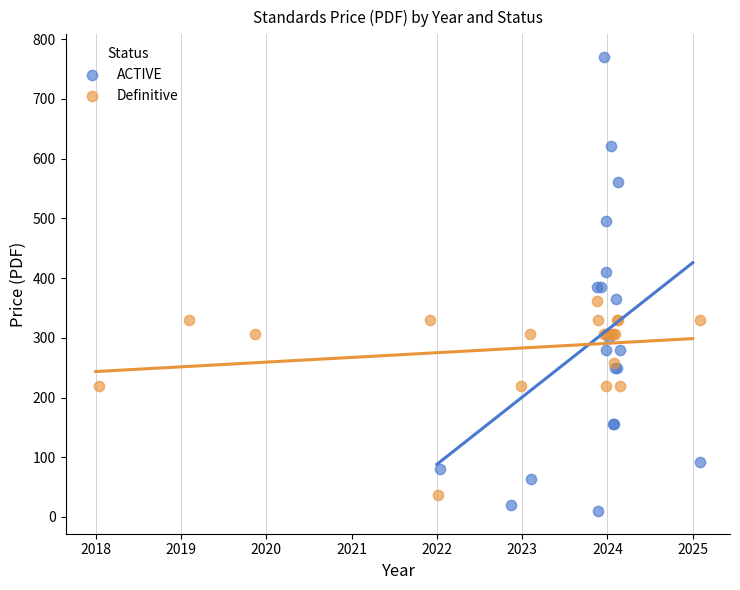

Which series has the widest spread of Y values?

ACTIVE